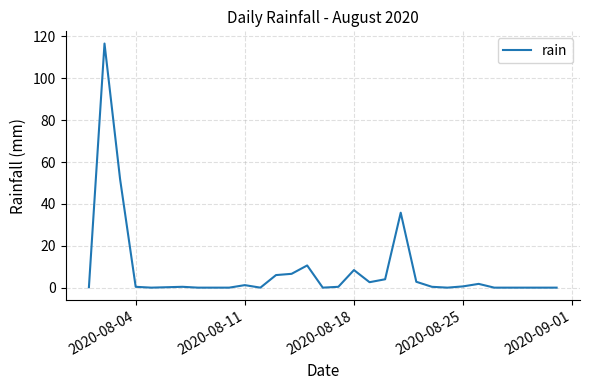

What is the greatest value displayed?

116.6